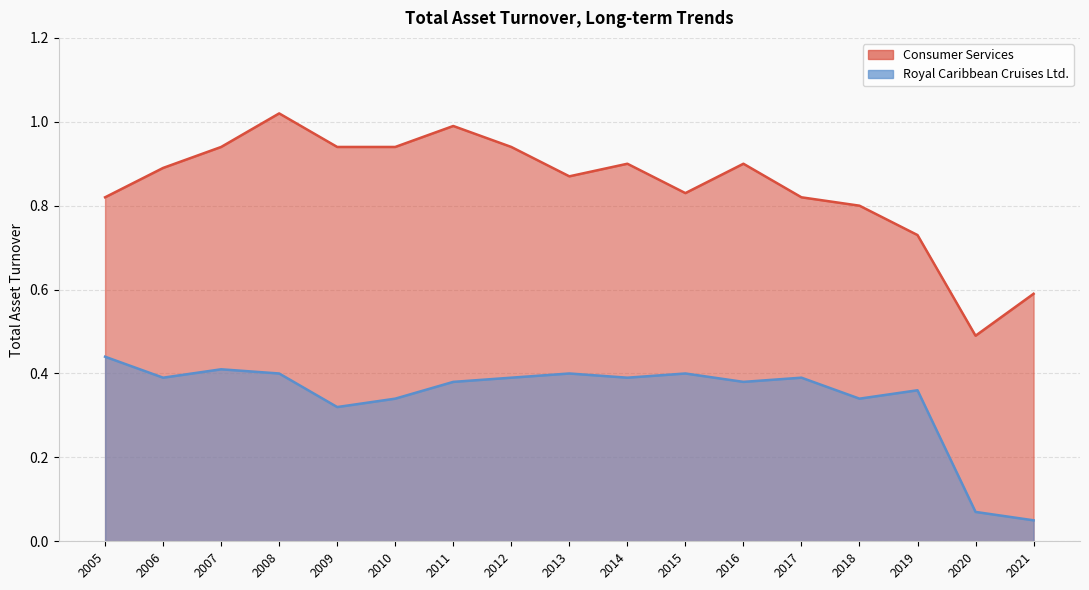

The value of Royal Caribbean Cruises Ltd. at 2019 is 0.4. True or false?

True